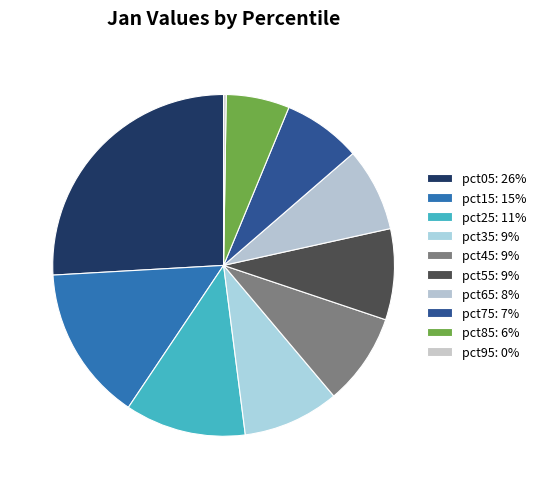

How many segments does this pie chart have?

10